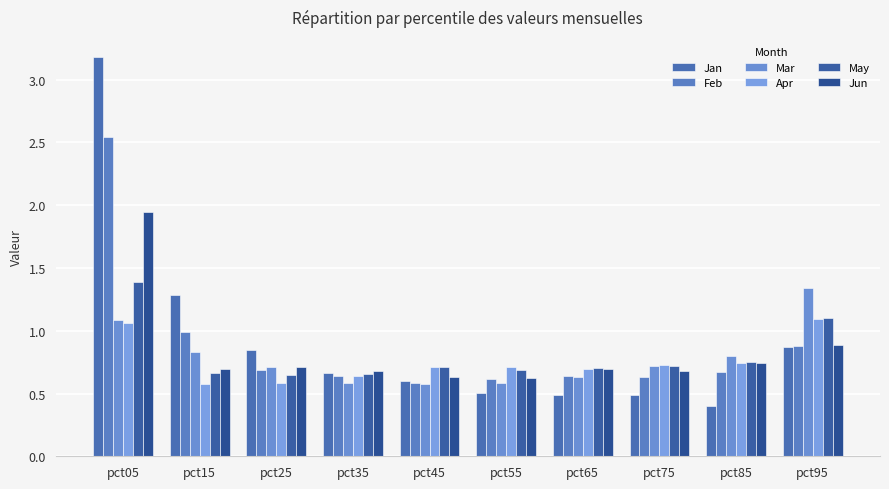

Between pct15 and pct45, which series saw the biggest shift?

Jan